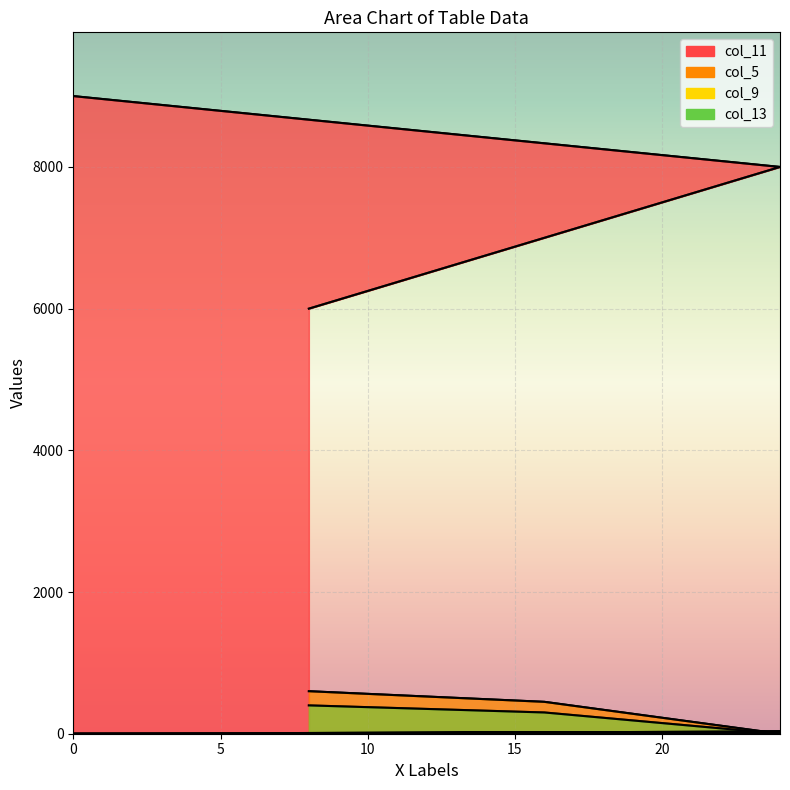

How many lines are shown in the chart?

4